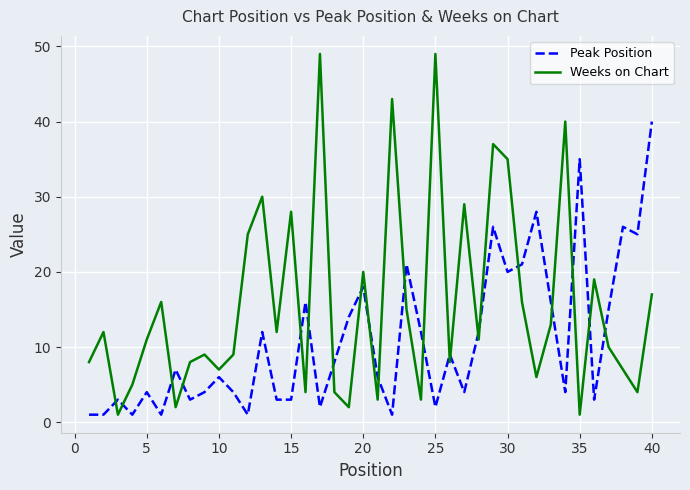

What is the highest value of the Peak Position series?

40